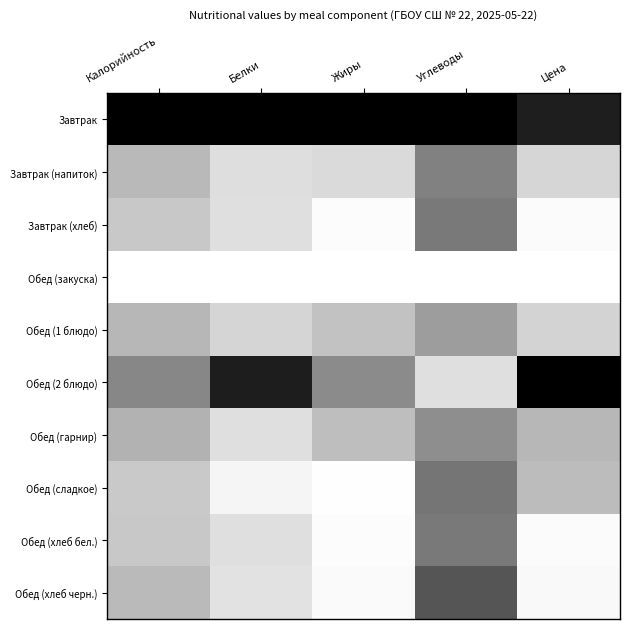

At which category is the sum across all series the highest?

Углеводы